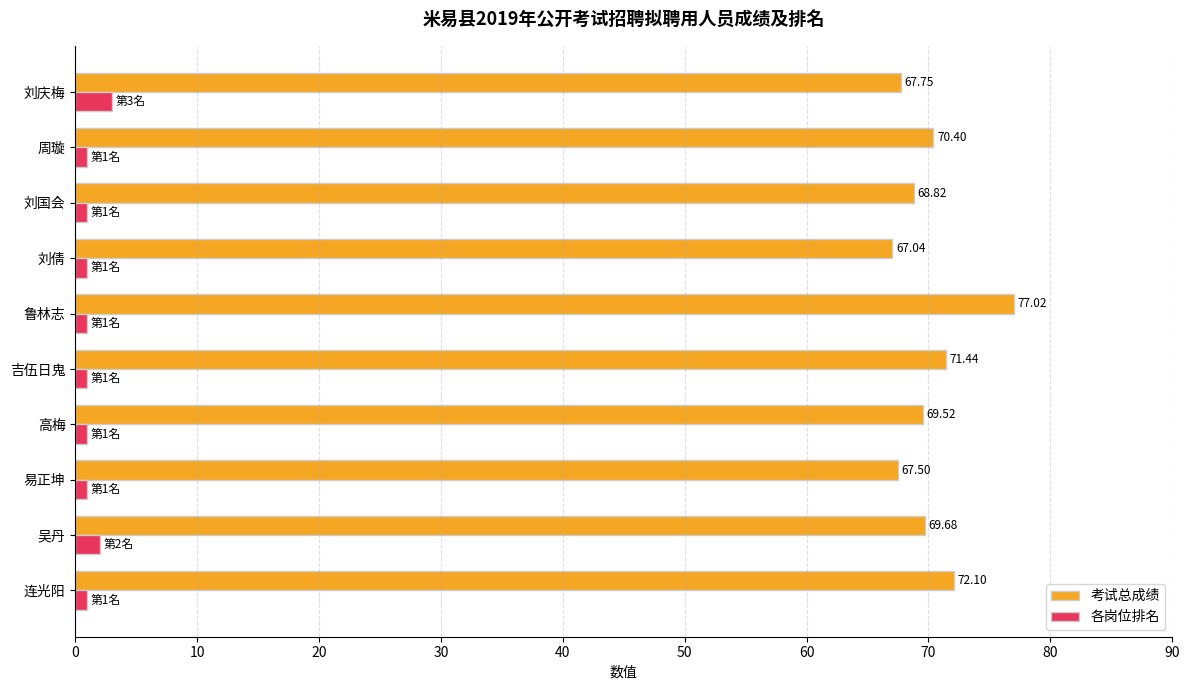

What is the average value of the 各岗位排名 series?

1.3